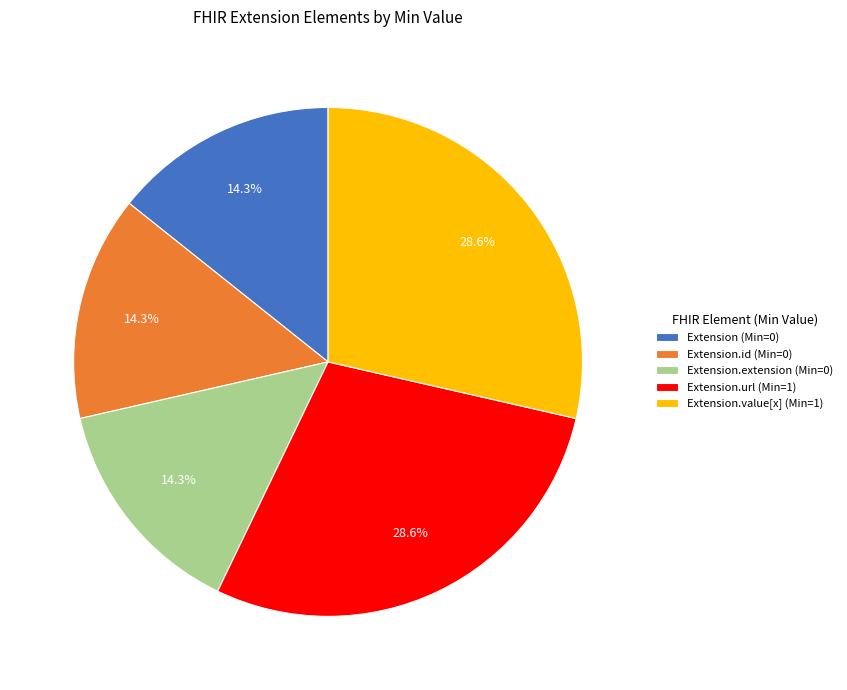

Do Extension (Min=0) and Extension.id (Min=0) together represent more than half of the pie?

No